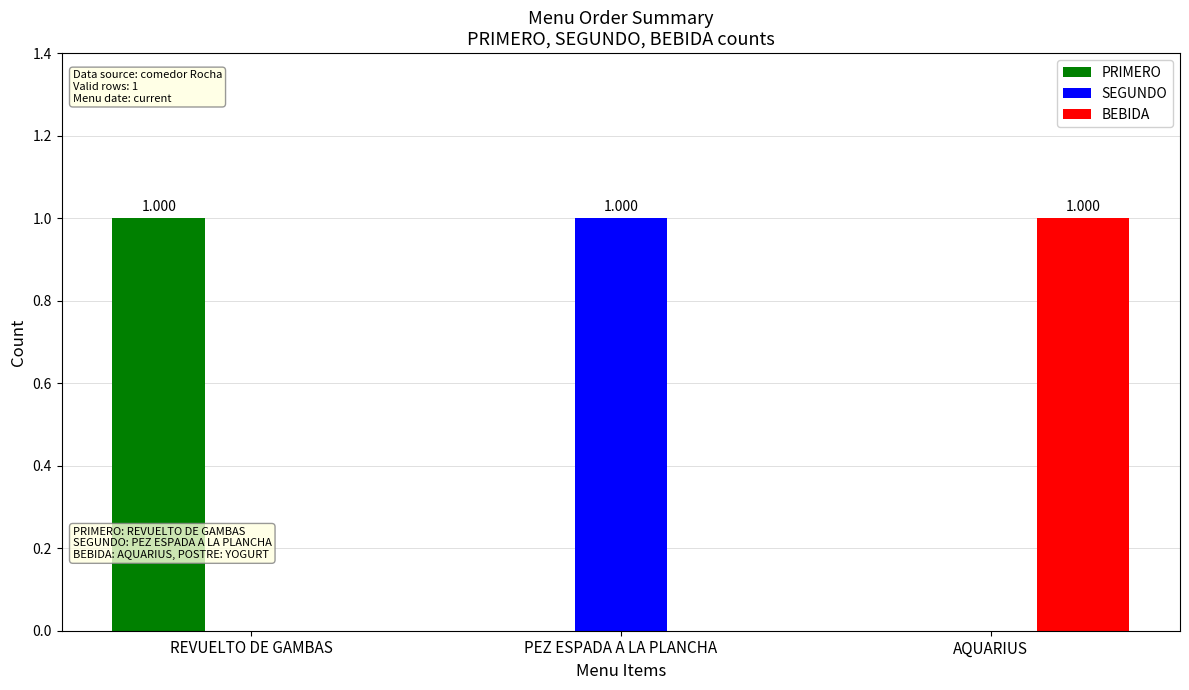

Is the value of BEBIDA at PEZ ESPADA A LA PLANCHA greater than the value of SEGUNDO at PEZ ESPADA A LA PLANCHA?

No